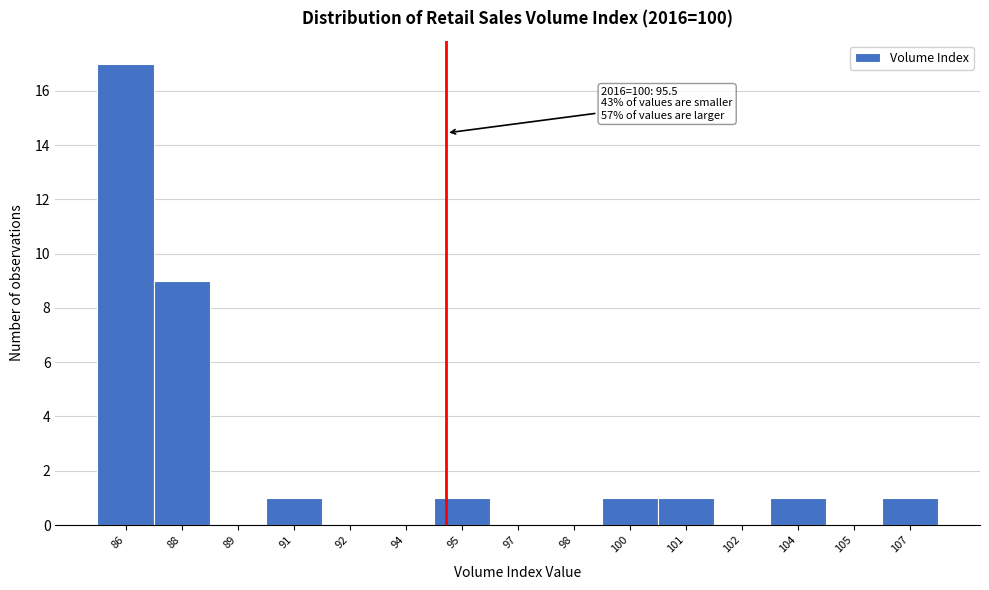

Reading left to right, list all the values displayed in this chart.

86=17	88=9	89=0	91=1	92=0	94=0	95=1	97=0	98=0	100=1	101=1	102=0	104=1	105=0	107=1